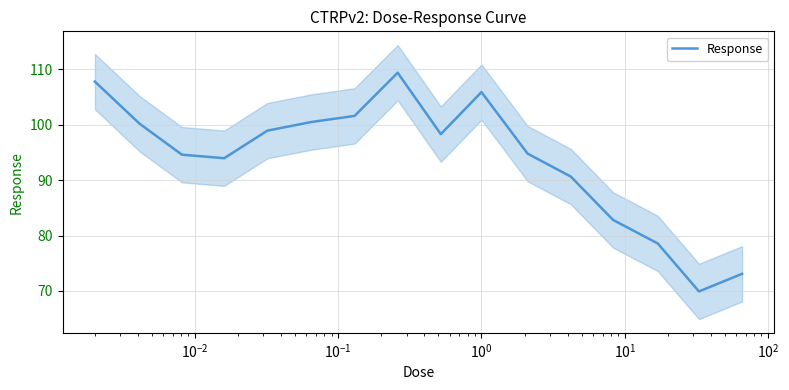

What is the value of the 16th point from the left?

73.1